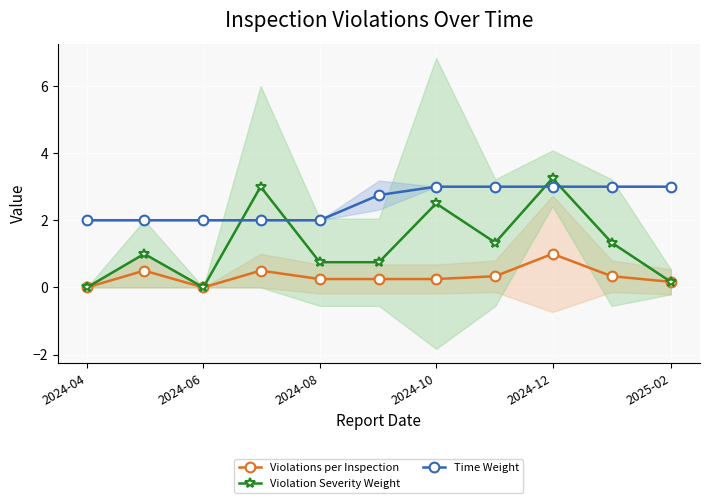

What are all the series names shown in the legend?

Violations per Inspection, Violation Severity Weight, Time Weight